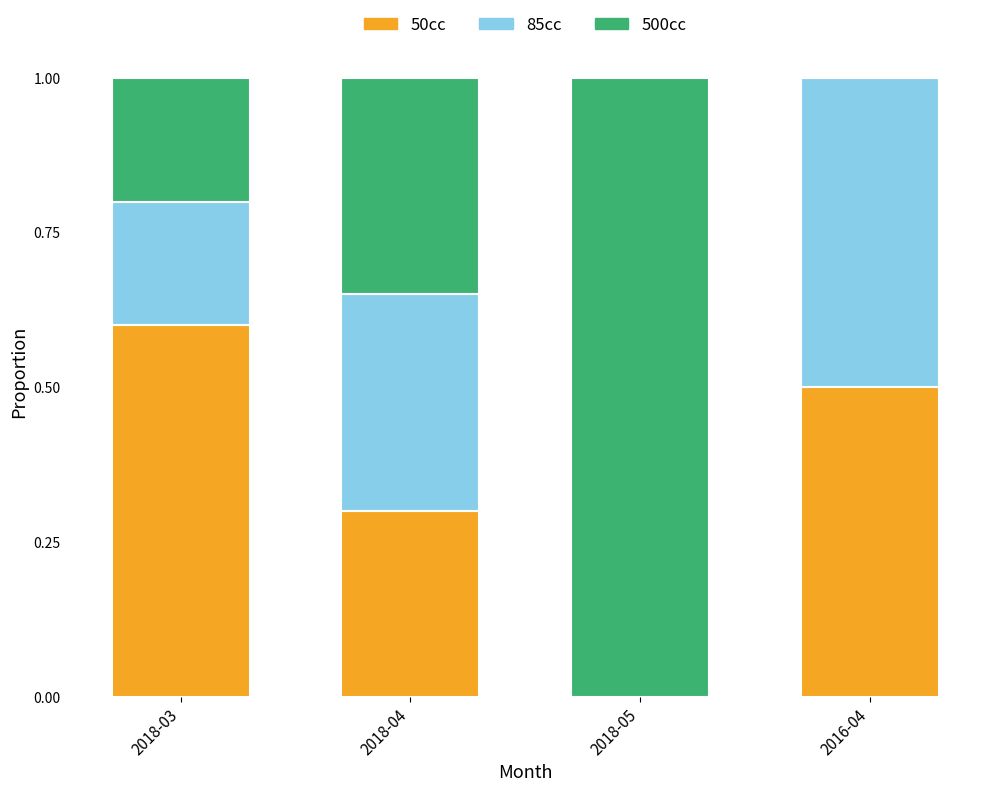

What is the total value across all series at 2016-04?

1.0